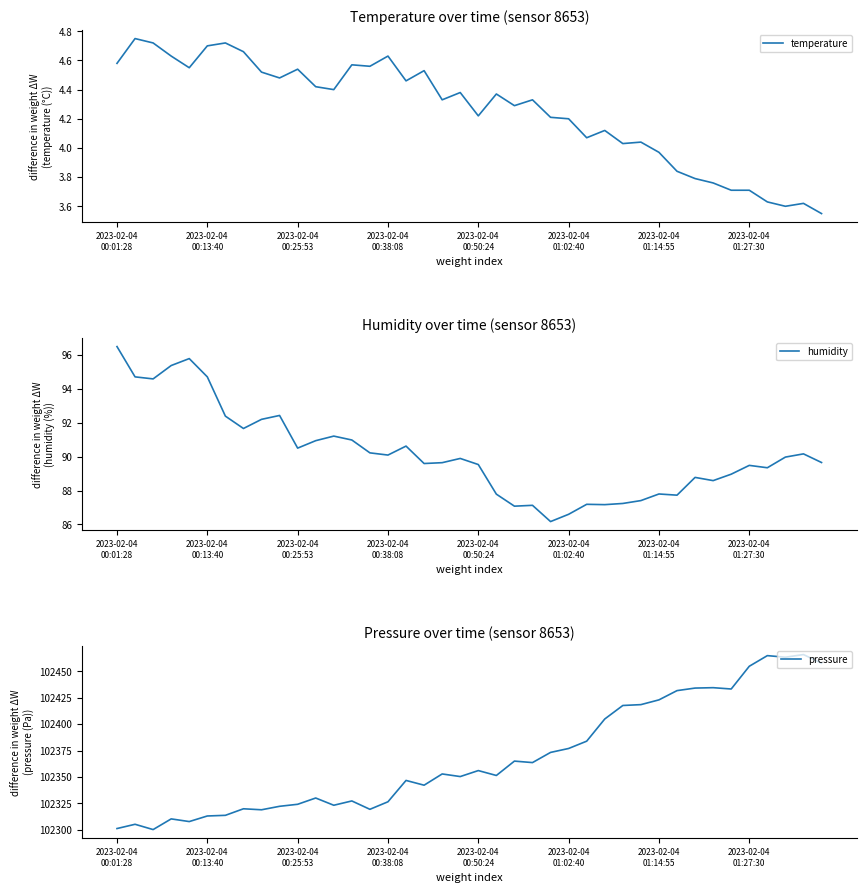

True or false: humidity has a value of 60.1 at 22.

False